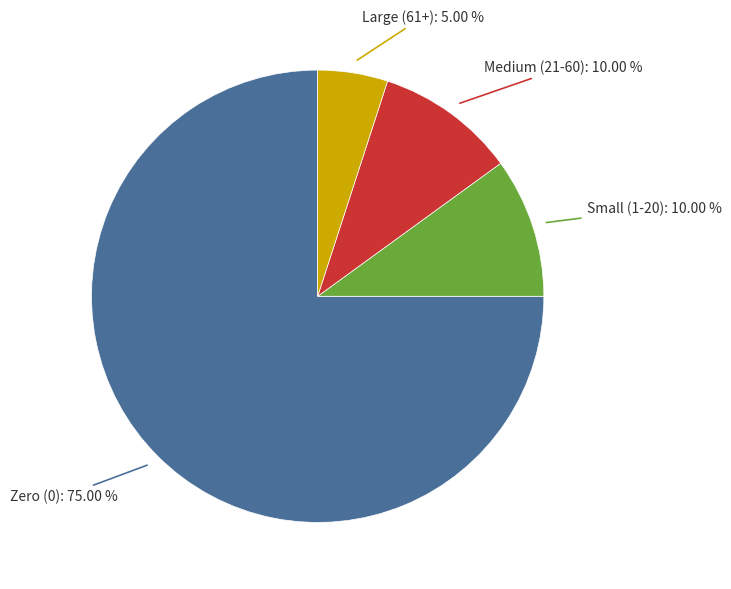

Is there a majority slice in this chart?

Yes